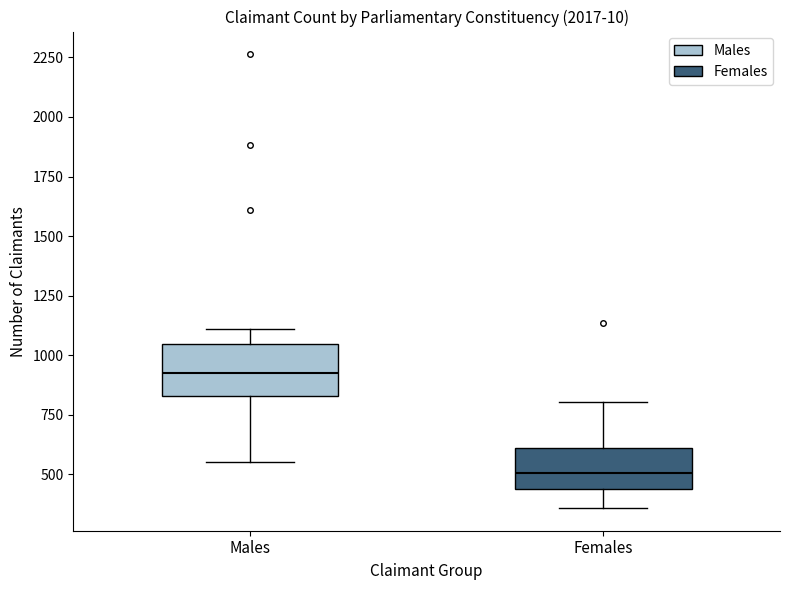

Where does the median line of the box for Males sit on the y-axis? The values are not printed on the chart, so give them approximately, as read against the axis.

950